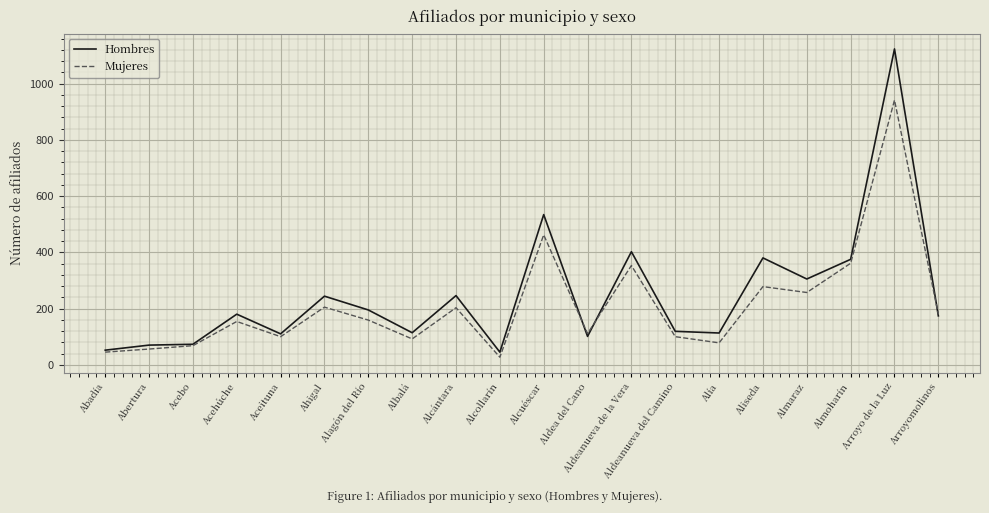

What is the spread (max minus min) of values at Alía?

35